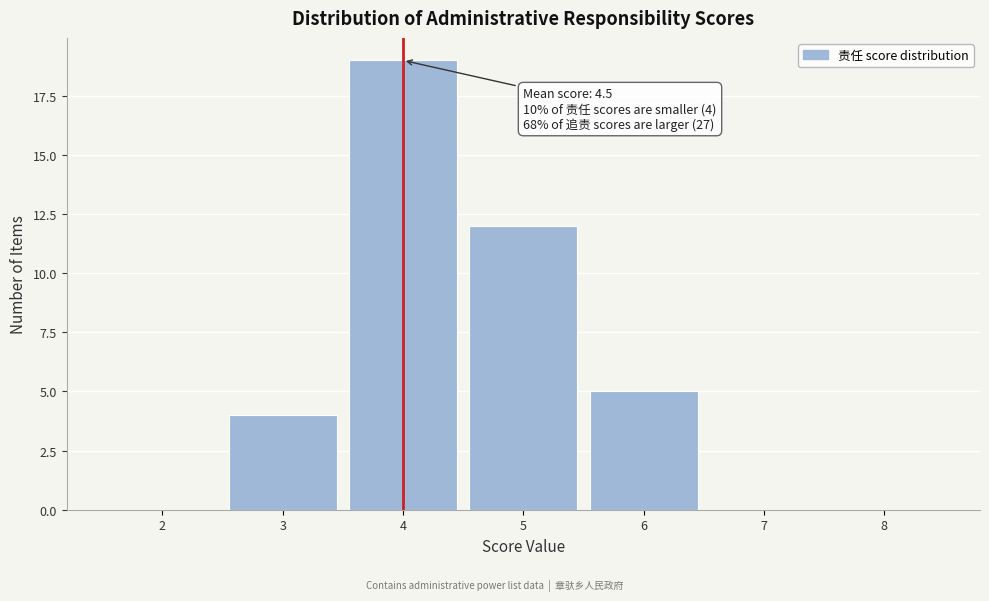

Which range on the x-axis has the tallest bar?

3.5 to 4.5